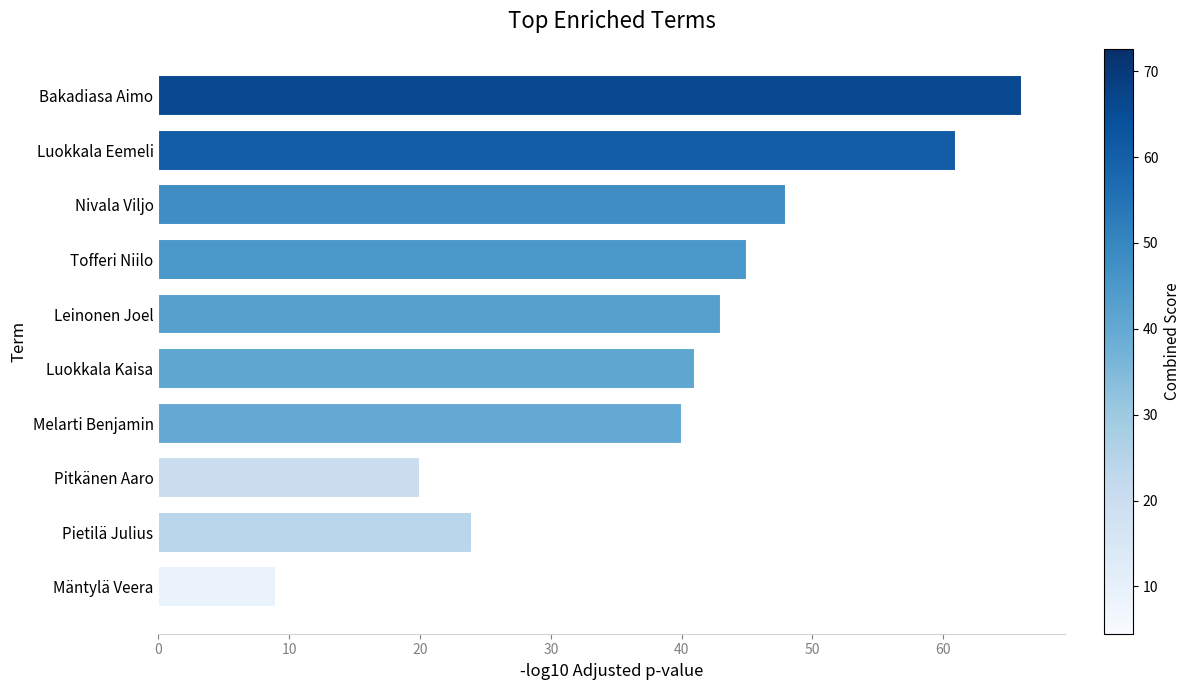

How many series are shown in this chart?

1